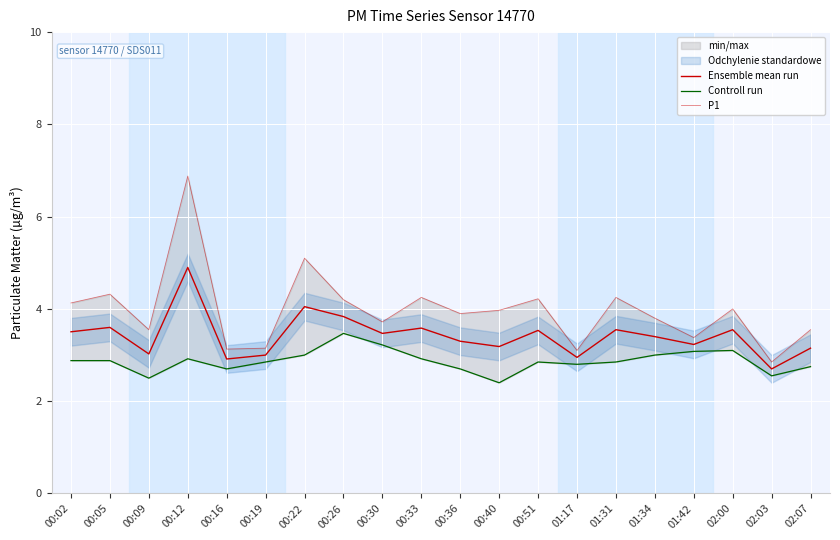

What is the minimum value for Ensemble mean run?

2.7